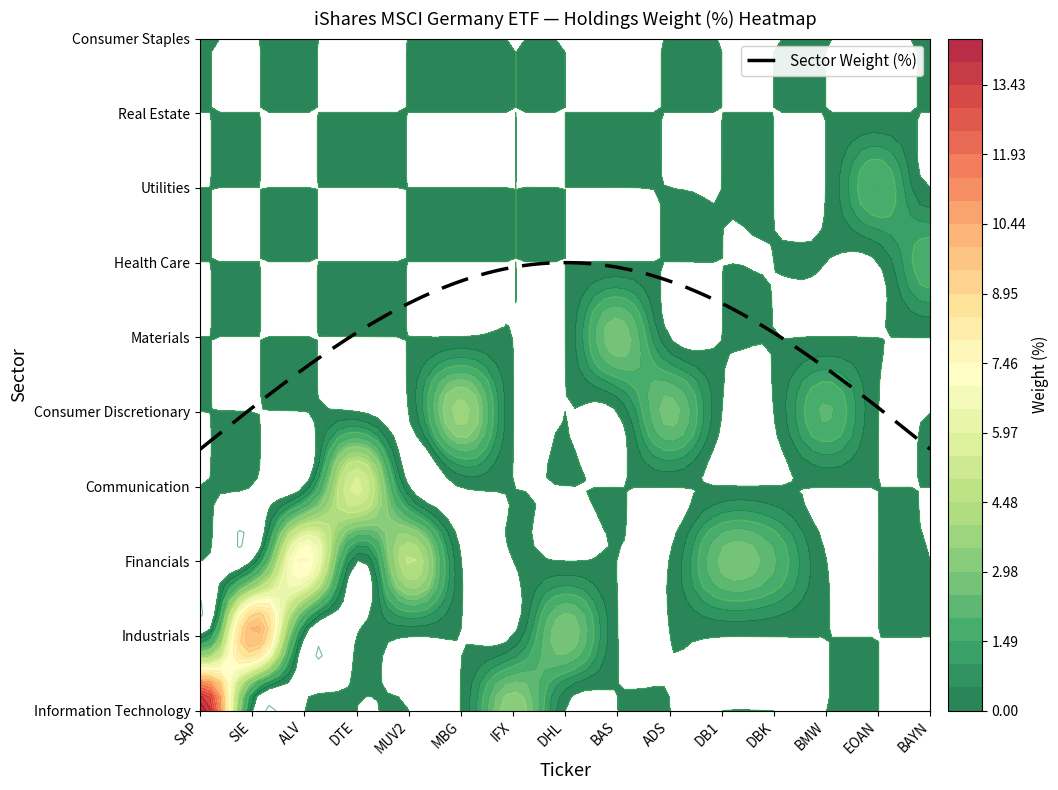

Between SAP and Infineon Technologies AG, which is larger?

SAP